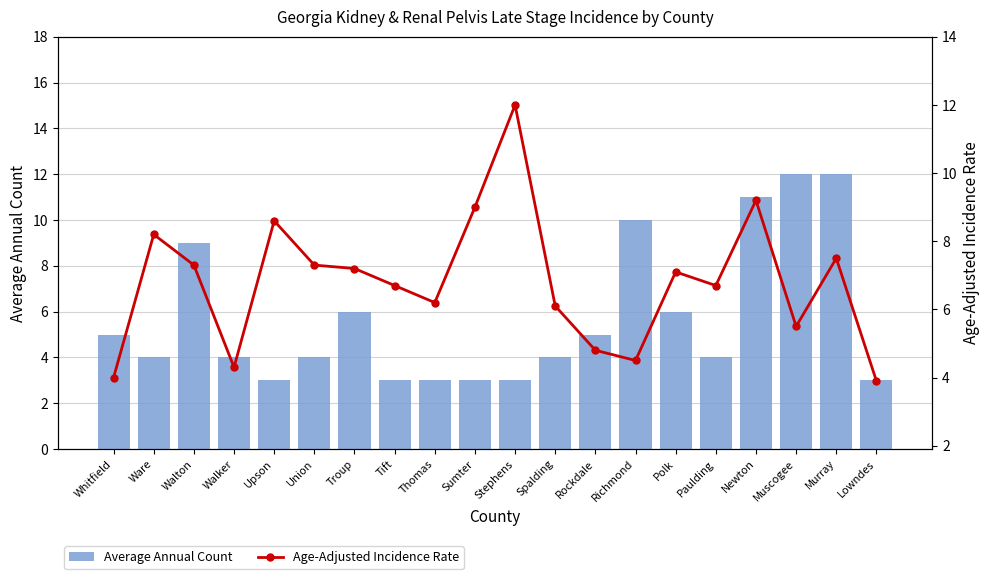

Between Muscogee and Walton, which is larger?

Muscogee